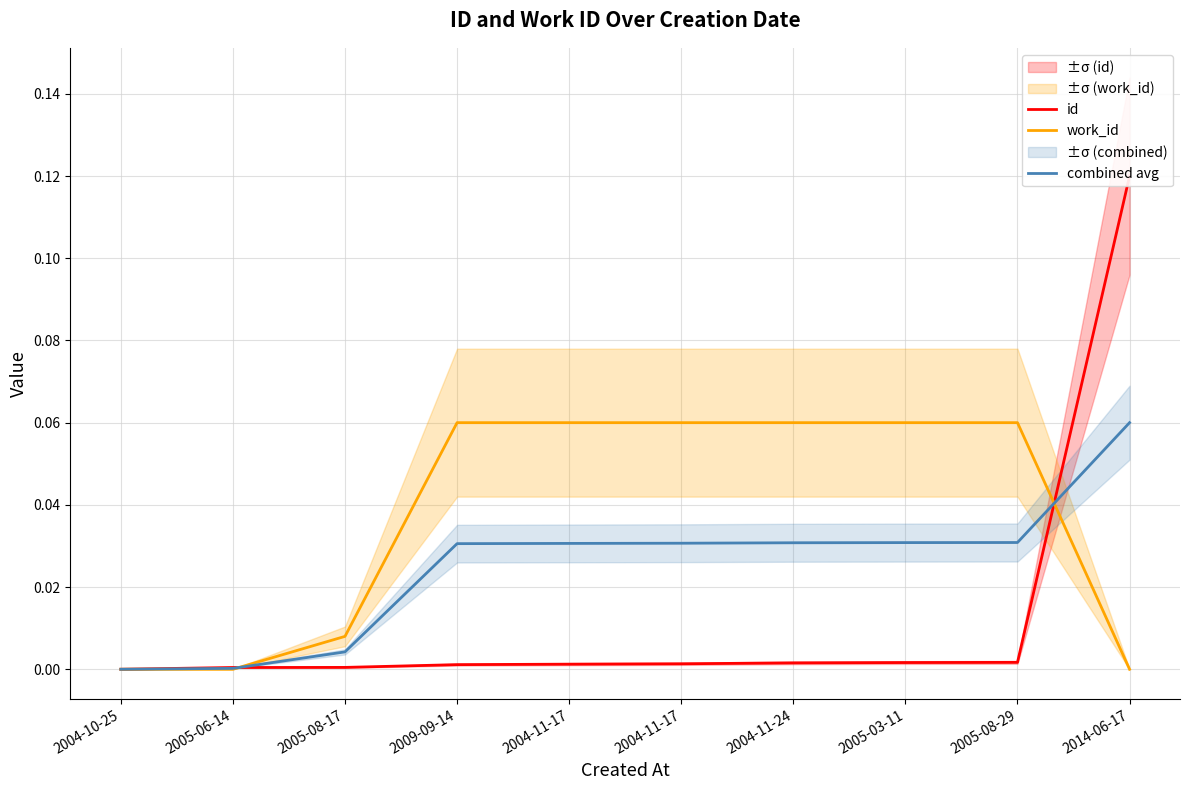

What are all the series names shown in the legend?

id, work_id, combined avg